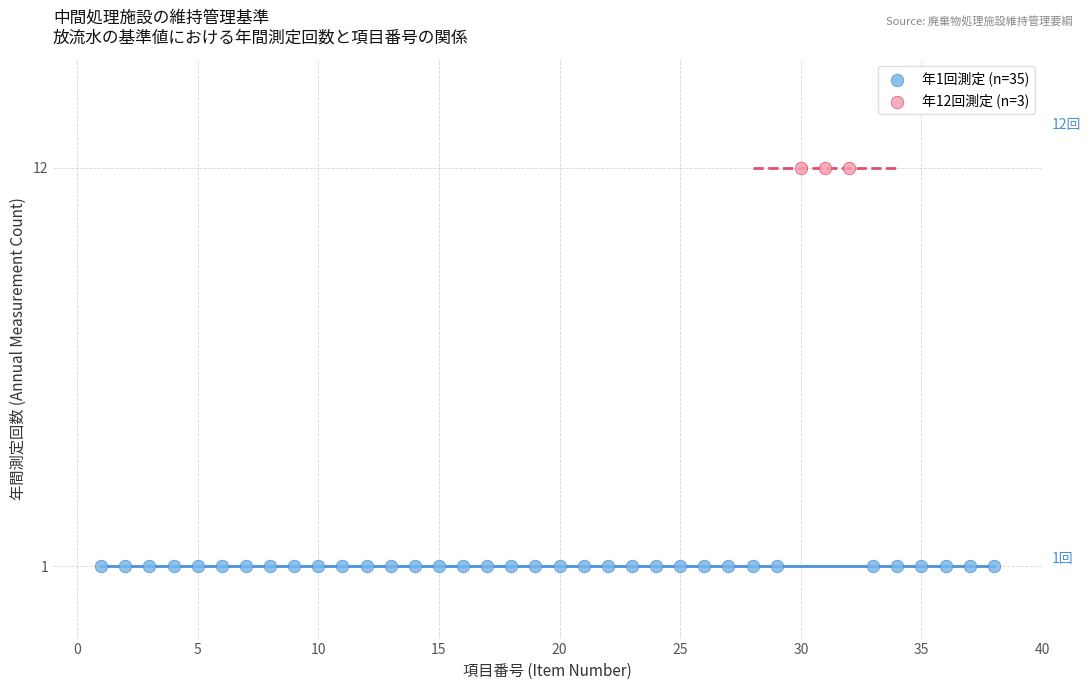

What are all the series names shown in the legend?

年1回測定 (n=35), 年12回測定 (n=3)